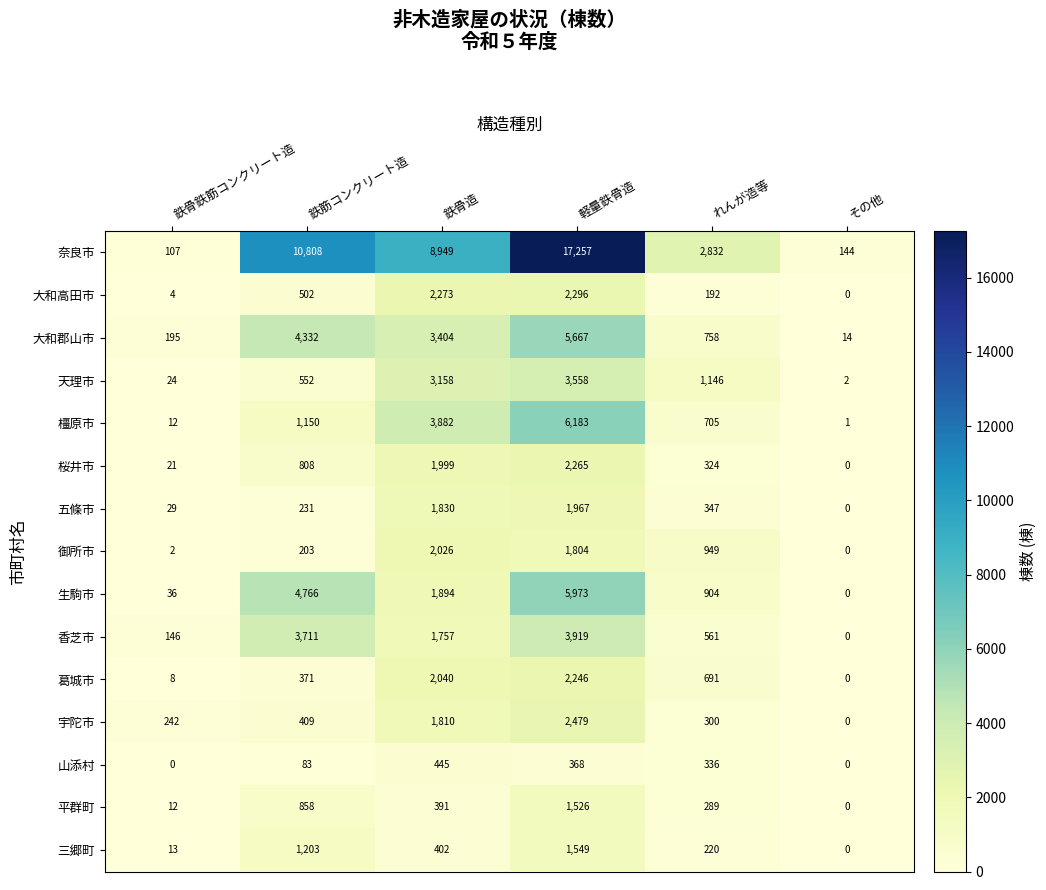

Rank the series by their maximum value, from lowest to highest.

山添村, 平群町, 三郷町, 五條市, 御所市, 葛城市, 桜井市, 大和高田市, 宇陀市, 天理市, 香芝市, 大和郡山市, 生駒市, 橿原市, 奈良市